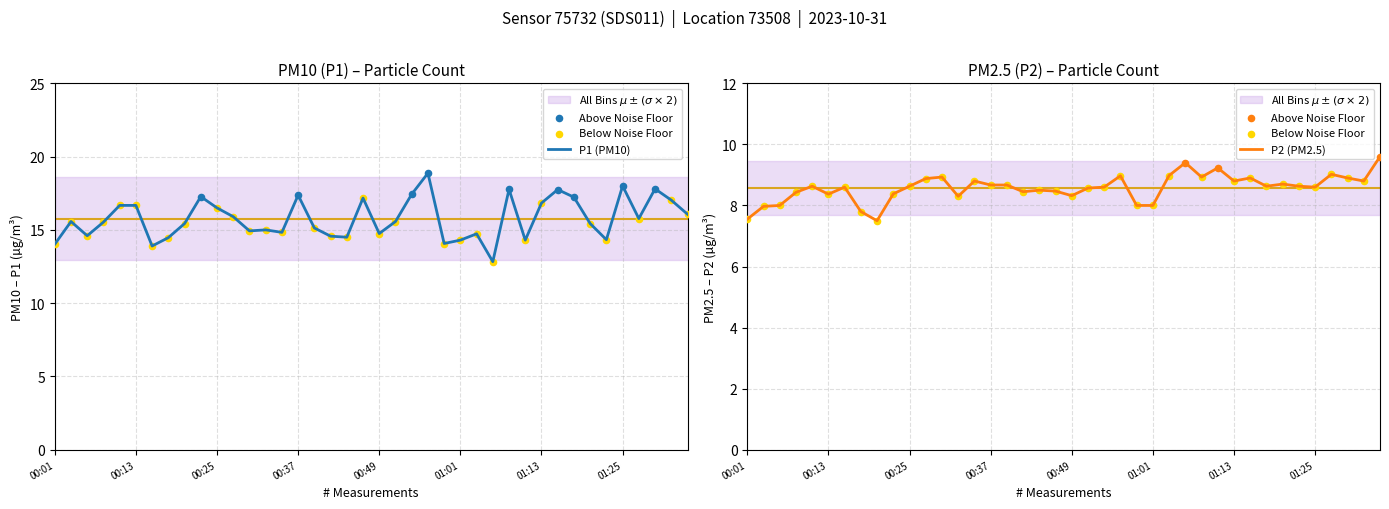

Which series has the largest total across all categories?

P1